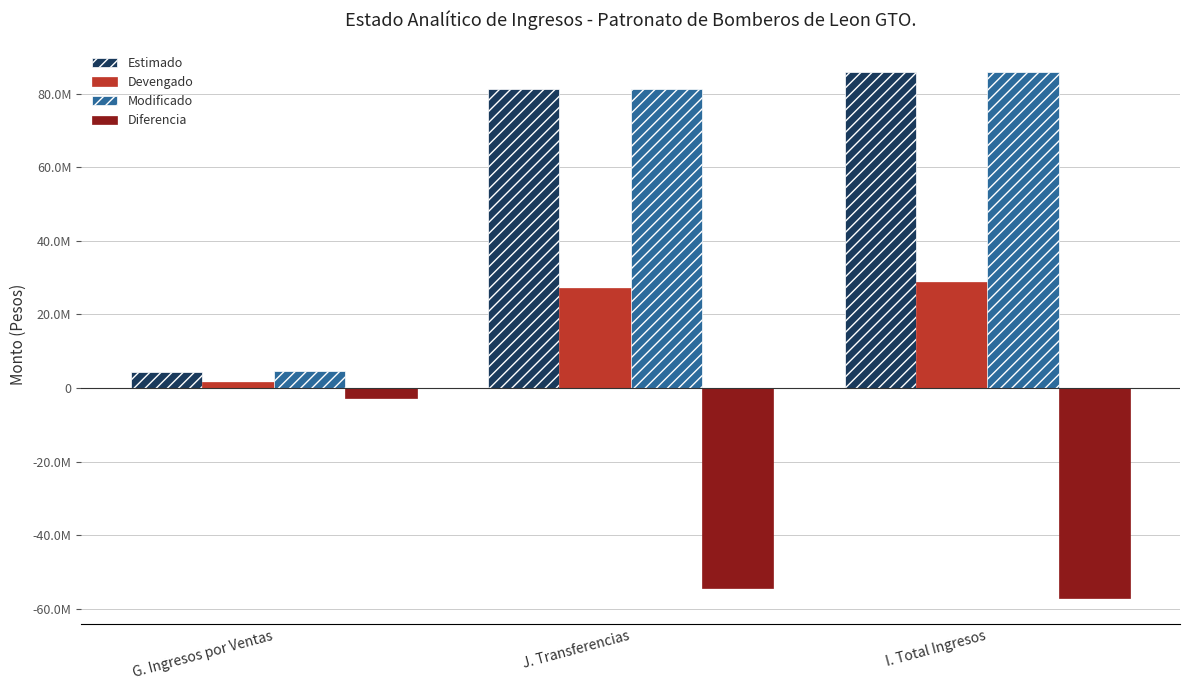

What is the sum of the Modificado values at G. Ingresos por Ventas and I. Total Ingresos?

90565454.4